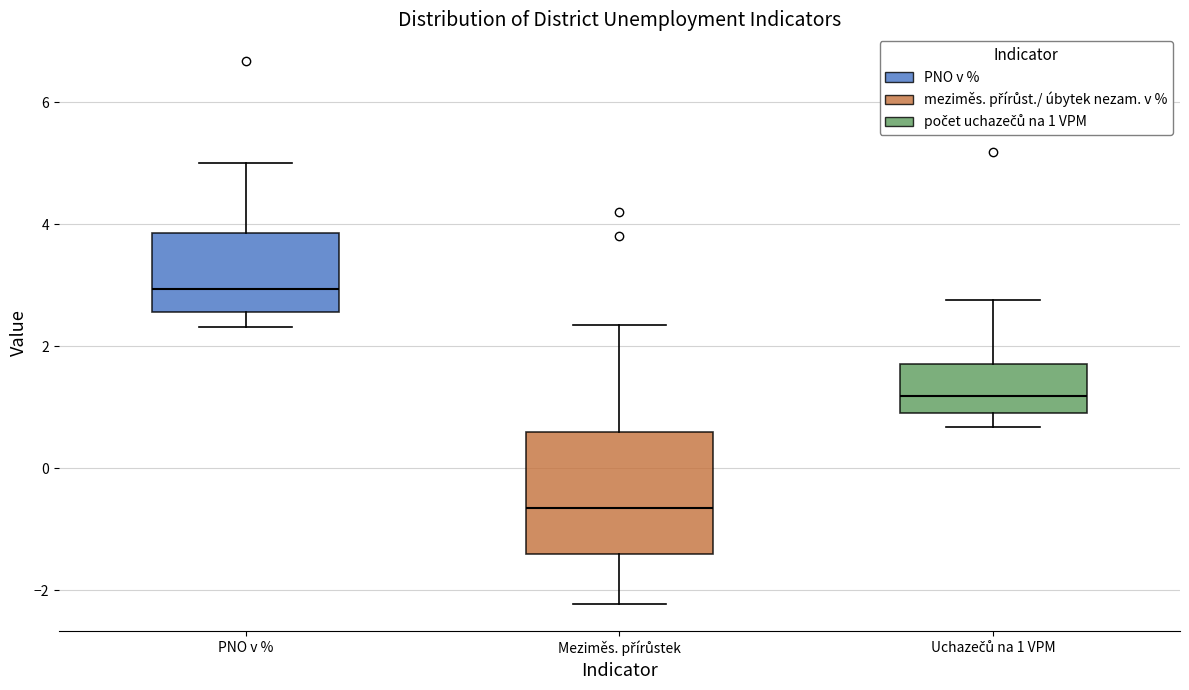

Reading left to right, read every box against the y-axis: the position of its median line, the range the box covers, and the ends of its whiskers. The values are not printed on the chart, so give them approximately, as read against the axis.

PNO v %: median 3.0, box 2.6 to 3.8, whiskers 2.4 to 5.0
Meziměs. přírůstek: median -0.6, box -1.4 to 0.6, whiskers -2.2 to 2.4
Uchazečů na 1 VPM: median 1.2, box 1.0 to 1.8, whiskers 0.6 to 2.8